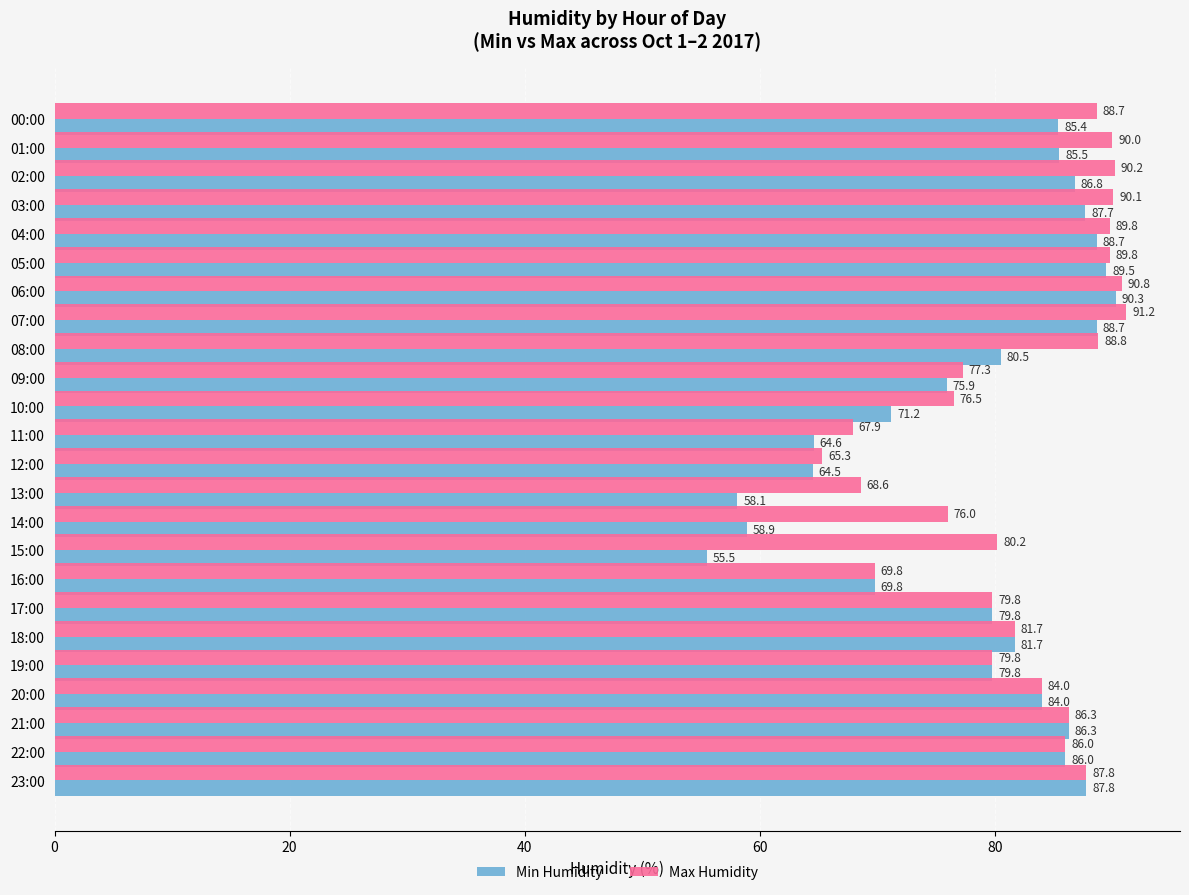

At which category is the sum across all series the highest?

06:00